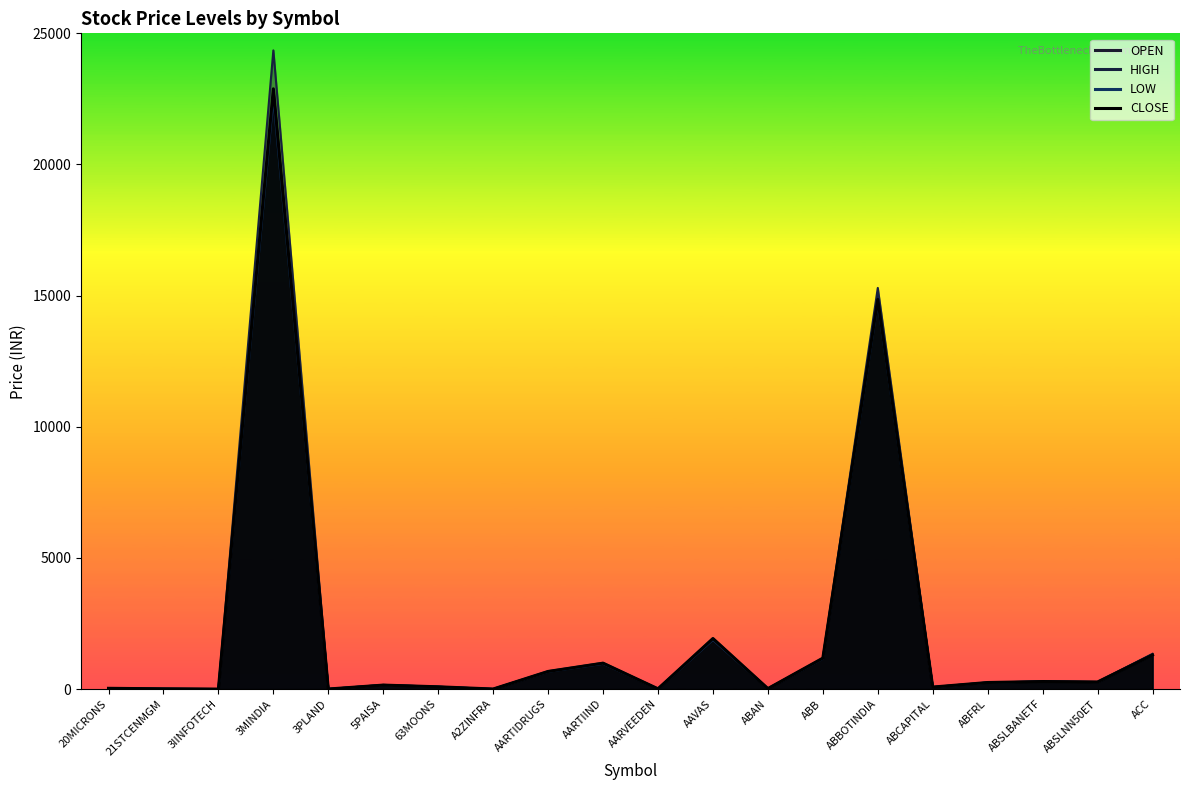

True or false: LOW has more than 2 points higher than both neighbors.

True